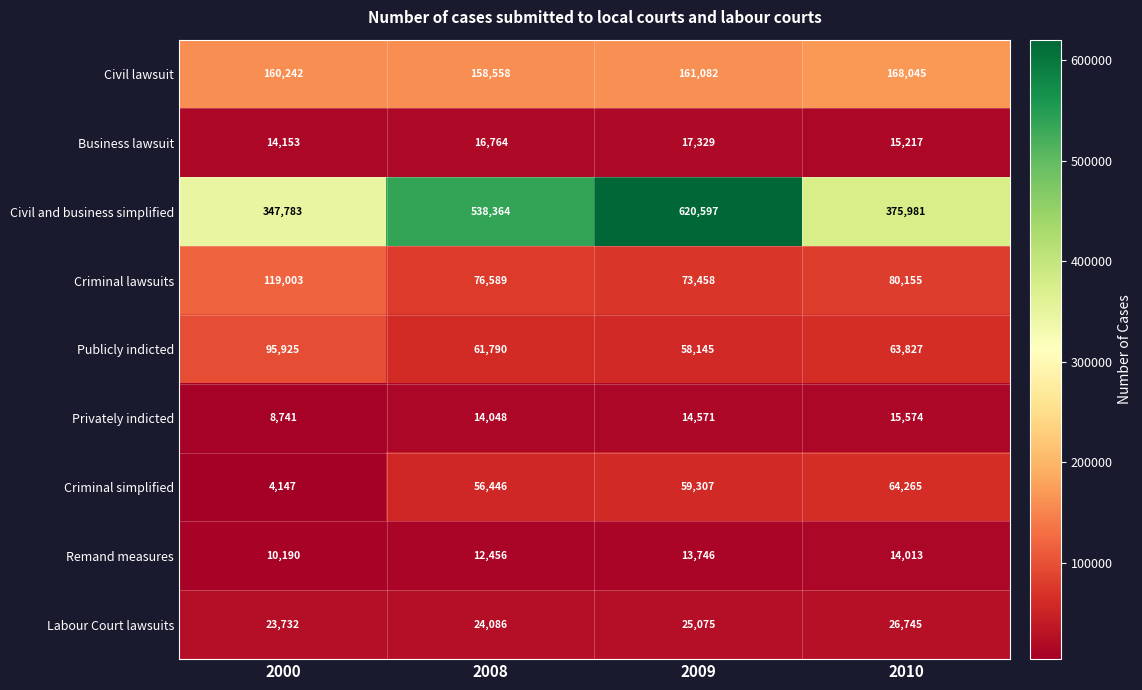

Which series has the widest spread of values?

Civil and business simplified